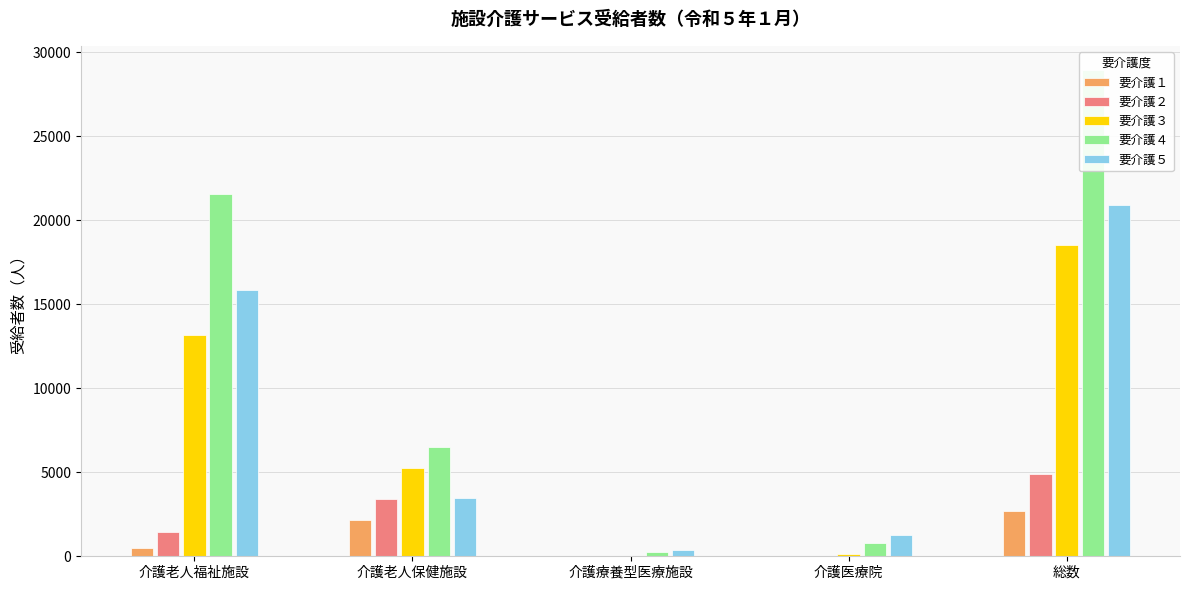

Which series changed the most between 介護老人福祉施設 and 総数?

要介護４